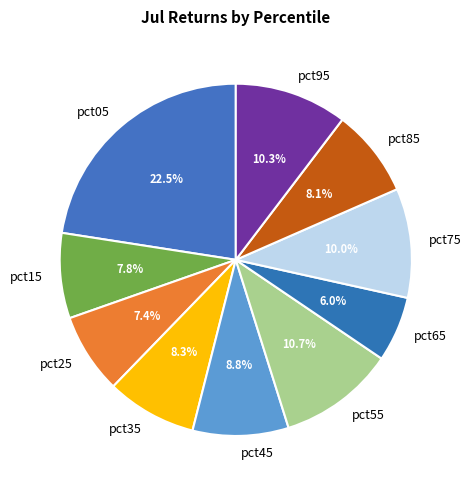

Do pct25 and pct45 together represent more than half of the pie?

No